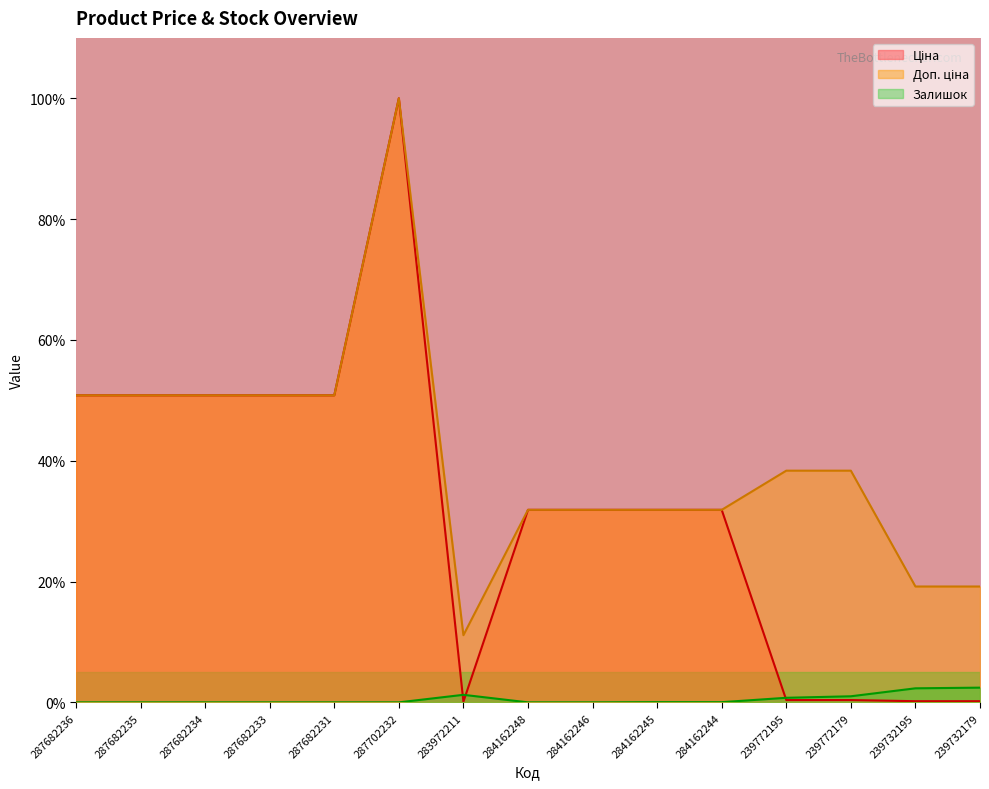

What is the average value of the Доп. ціна series?

40.5